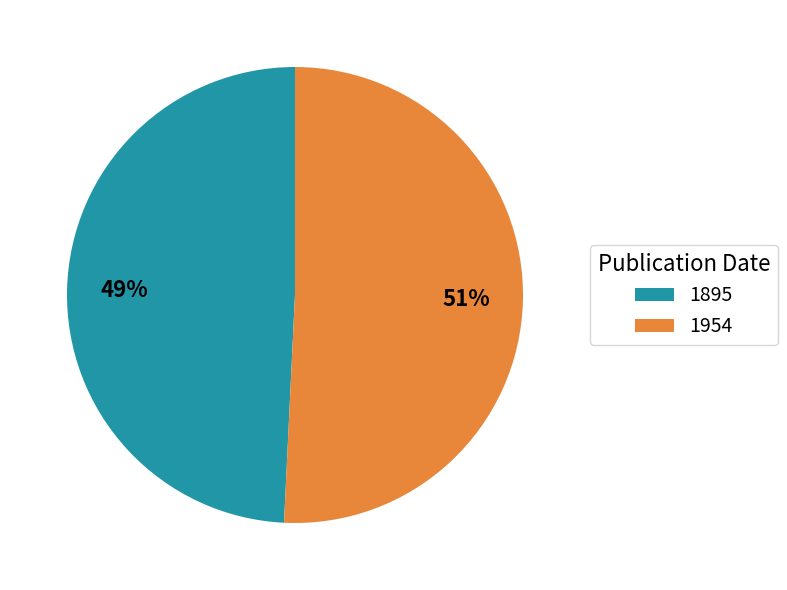

To the nearest percent, what is the combined percentage of 1895 and 1954?

100%